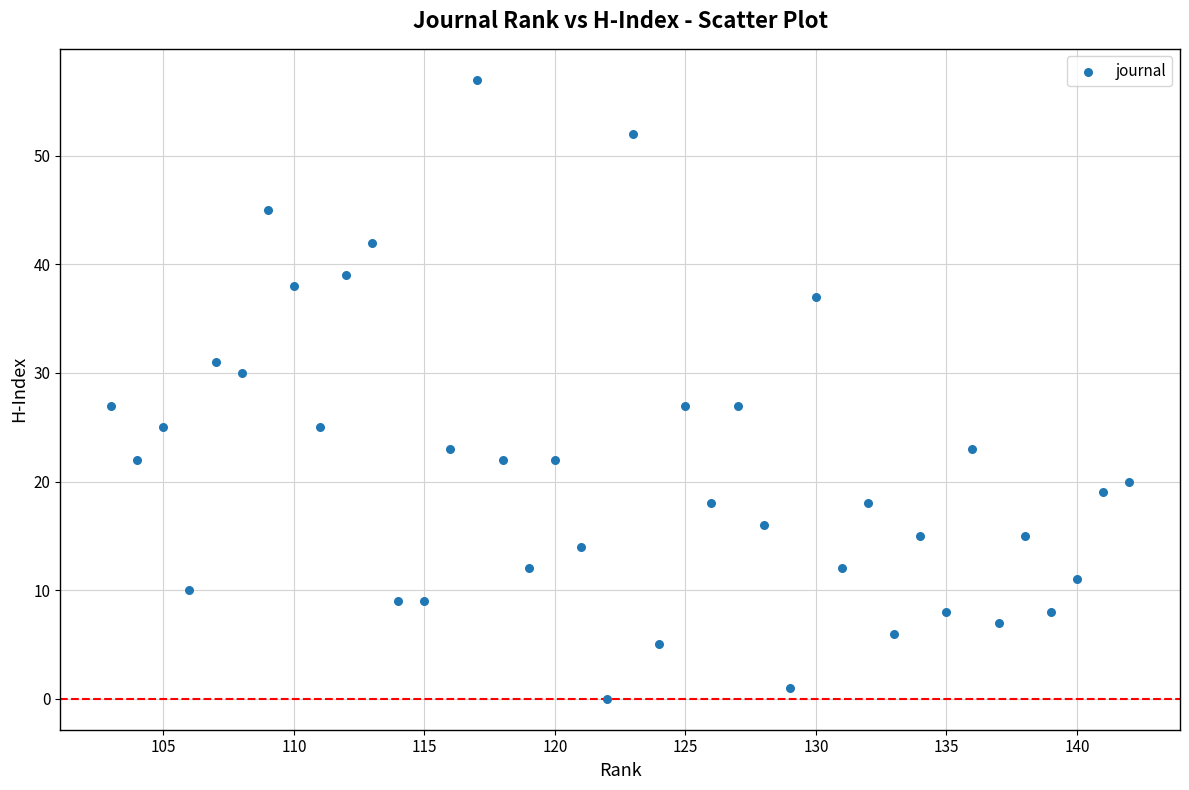

What is the range of X values (max minus min)?

39